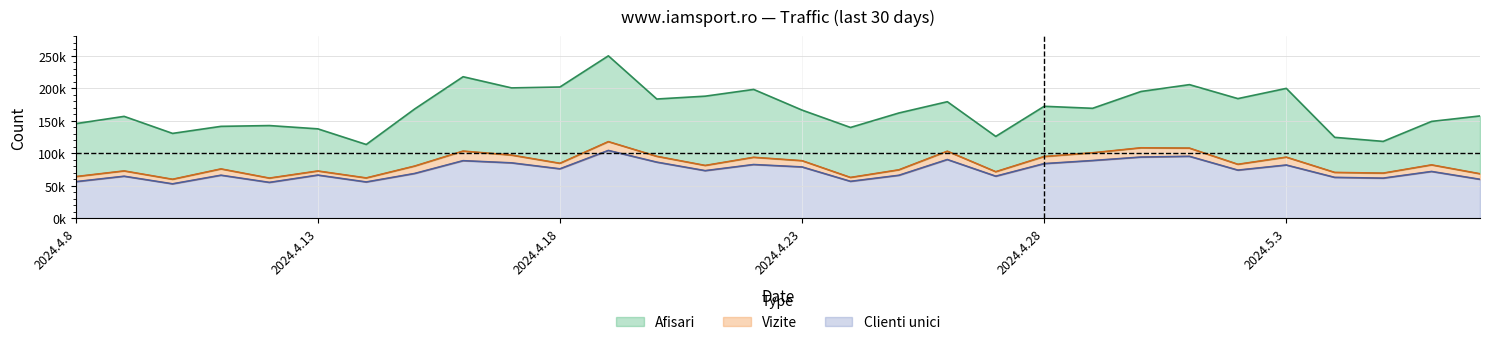

Reading left to right, list all the values displayed in this chart.

Afisari: 145473	156683	130493	141339	142544	137498	113451	168067	217643	200464	201852	249768	183370	187741	198119	166316	139644	161898	179234	125866	172173	169087	194958	205487	184004	199735	124441	118210	148948	157349
Vizite: 64051	72775	59932	75864	61750	72669	61993	80240	103279	97137	84490	117795	95232	81191	93713	88505	62741	74471	103111	71557	94935	100669	108342	107853	82967	93958	70471	69381	82060	68421
Clienti unici: 56244	64605	52914	66176	55133	66356	55790	68862	88529	85166	76001	104277	86262	73185	82608	78882	56754	66061	90281	64659	84011	88751	94102	95215	73995	81840	62846	61662	71922	59895